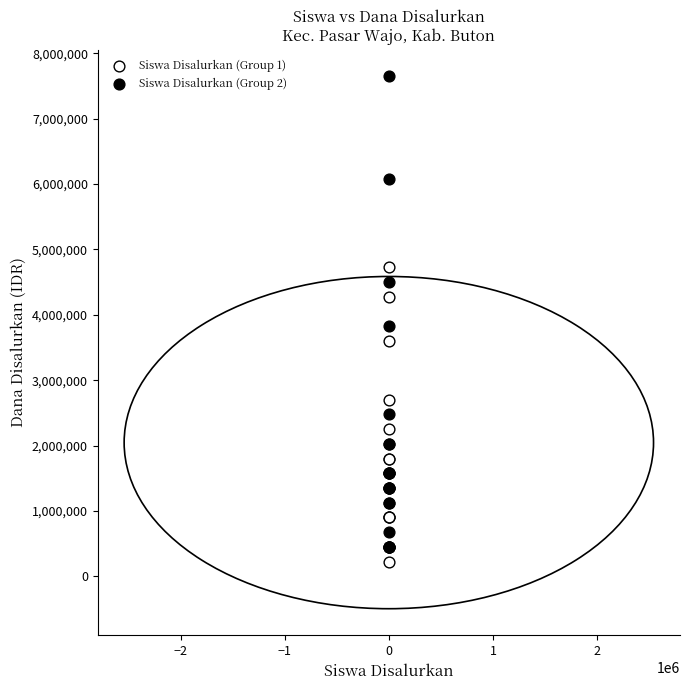

Which series has the widest spread of Y values?

Siswa Disalurkan (Group 2)